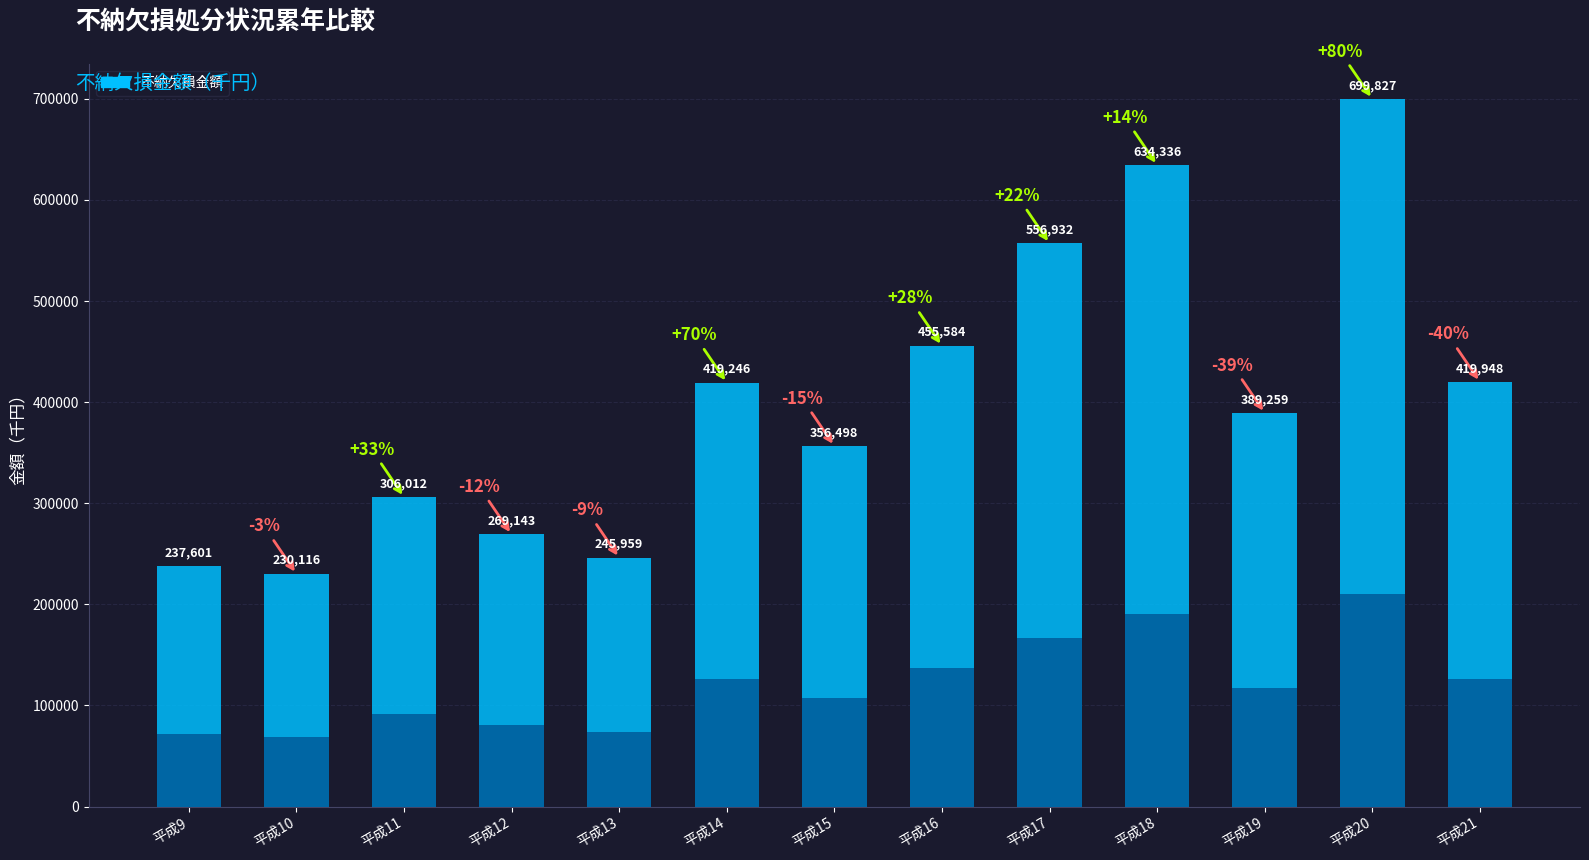

Between 平成11年度 and 平成21年度, which is larger?

平成21年度